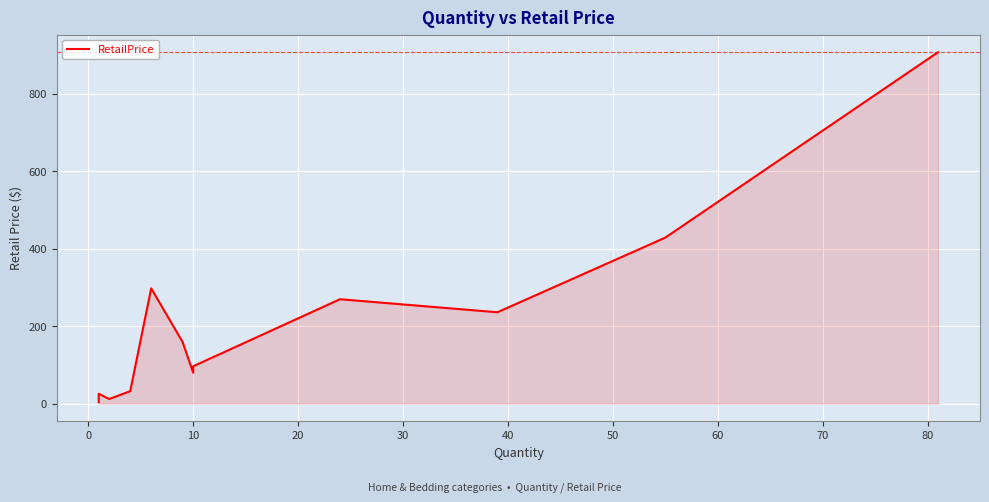

How many interior local valleys (lower than both neighbors) does the data have?

3